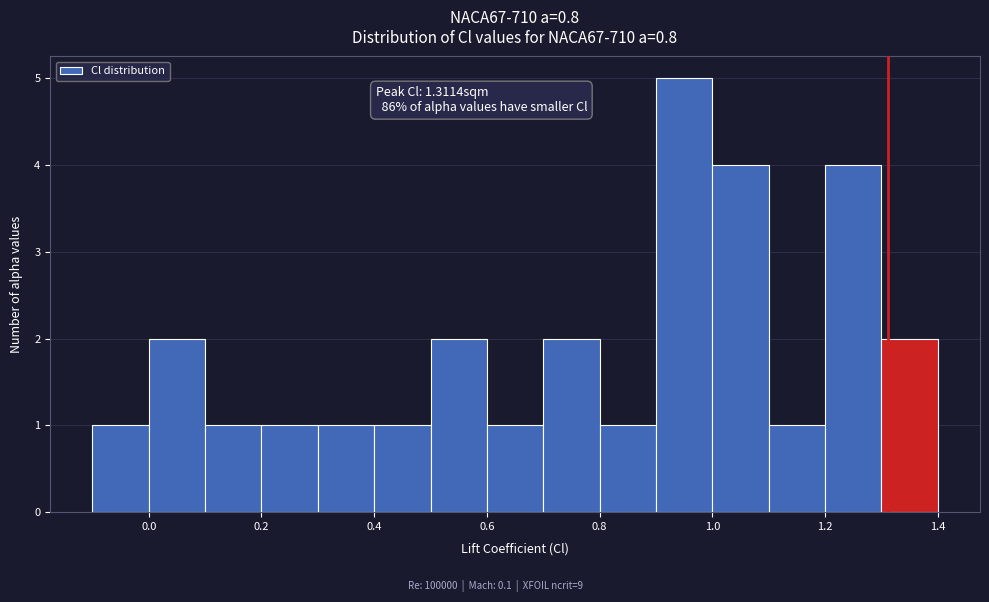

Over which range of the x-axis is the bar tallest?

0.9 to 1.0